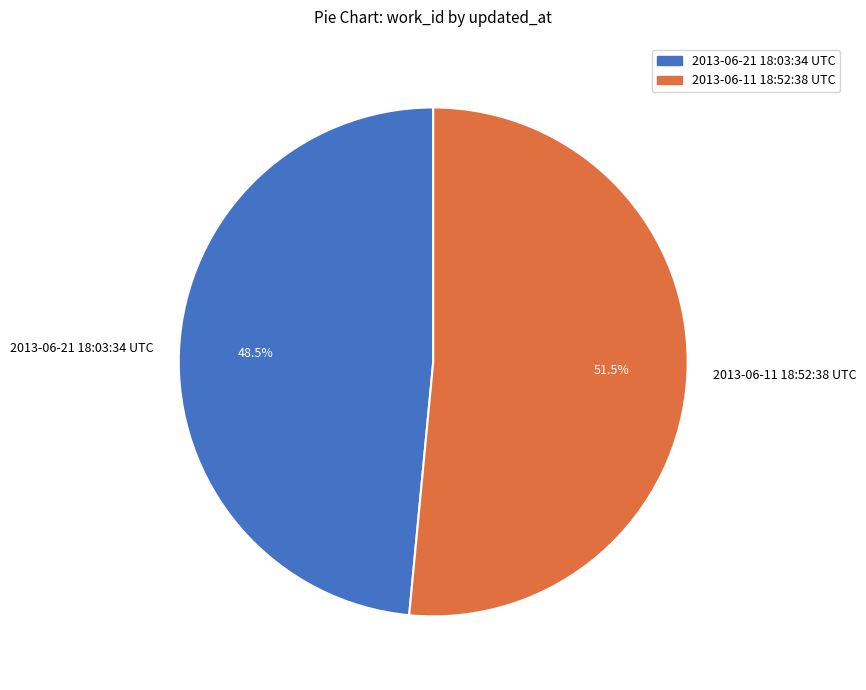

What is the total percentage of 2013-06-21 18:03:34 UTC and 2013-06-11 18:52:38 UTC?

100.0%